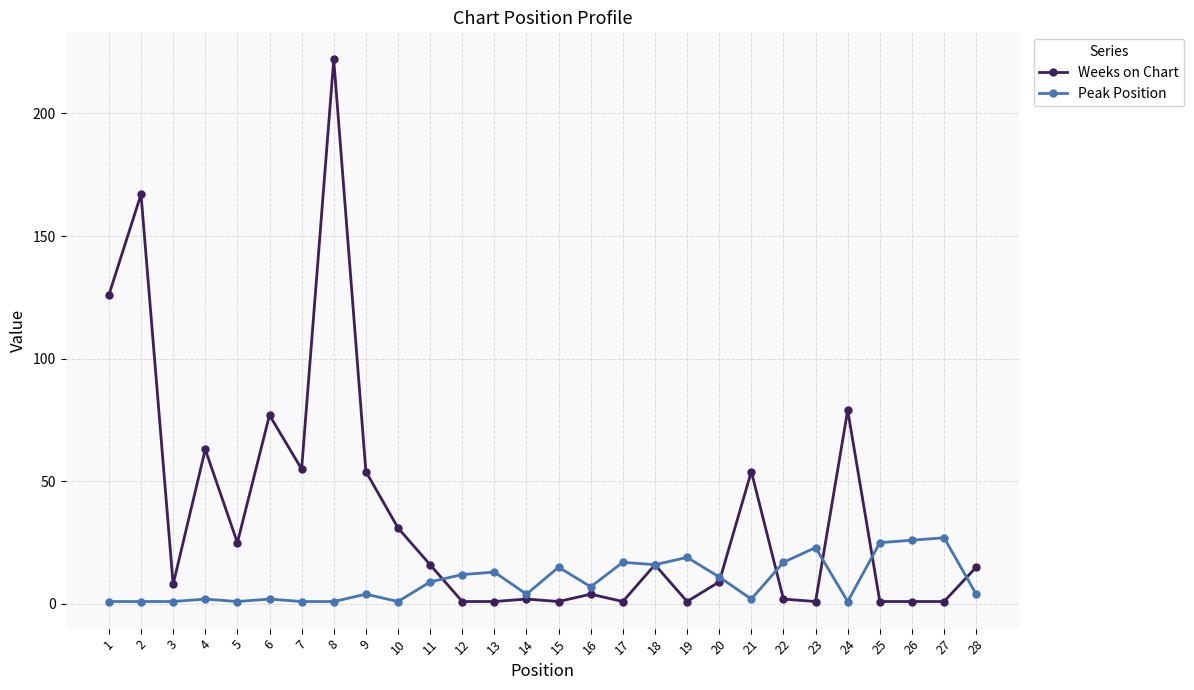

What is the maximum value shown in the chart?

222